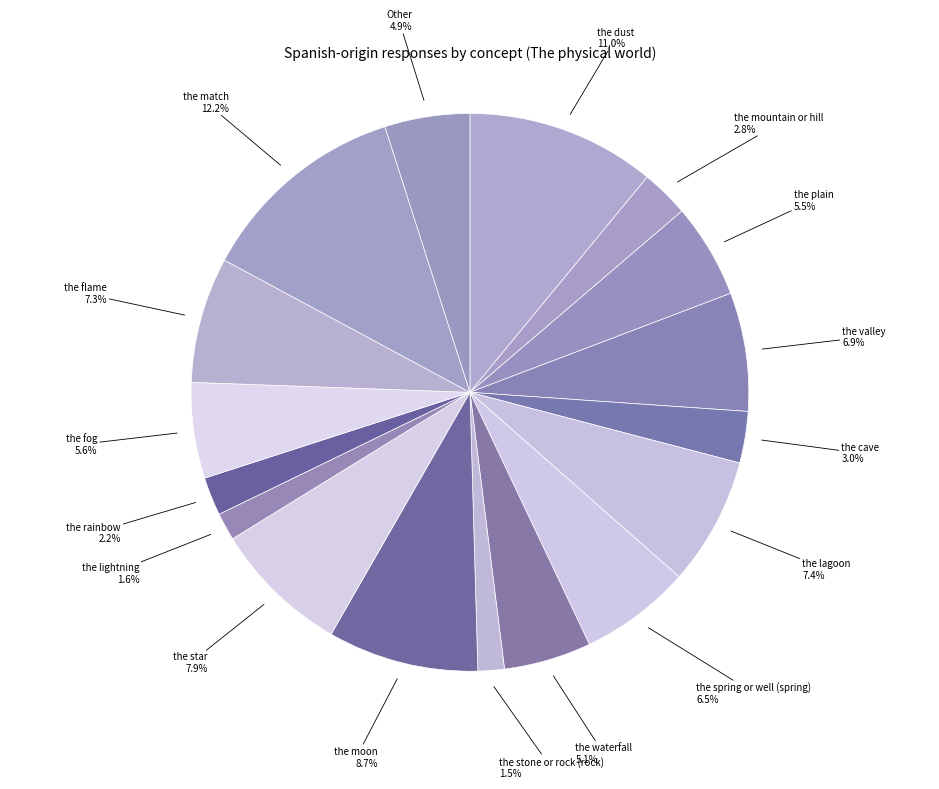

Is there any slice that represents more than half of the pie?

No